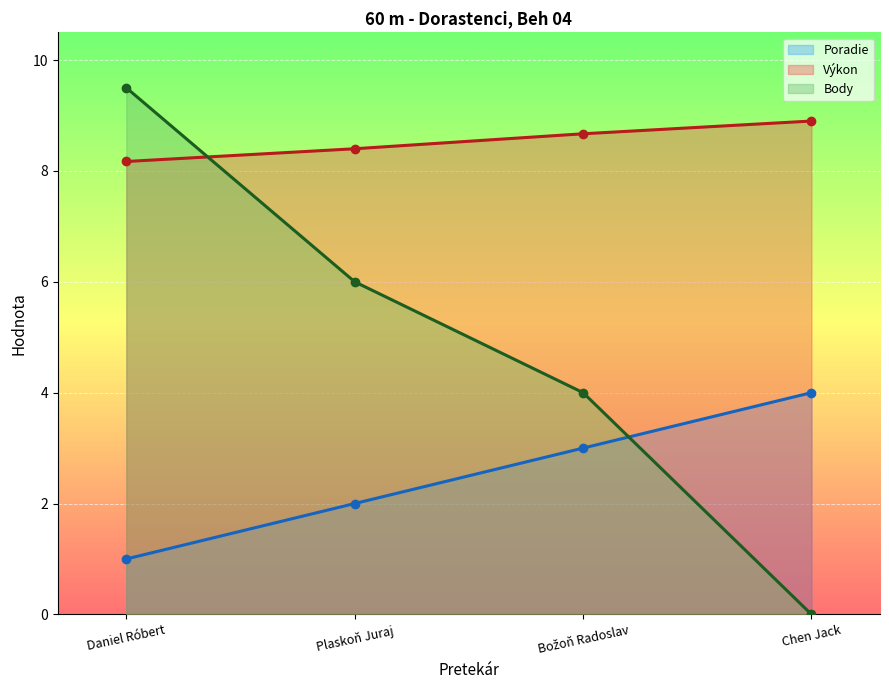

What is the difference between the highest and lowest values at Božoň Radoslav?

5.7